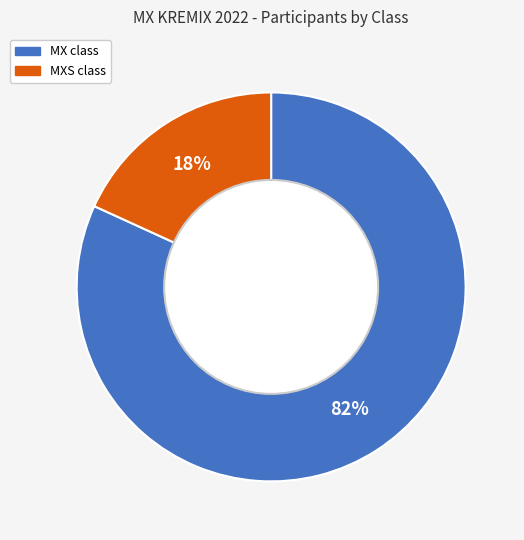

Is there any slice that represents more than half of the pie?

Yes